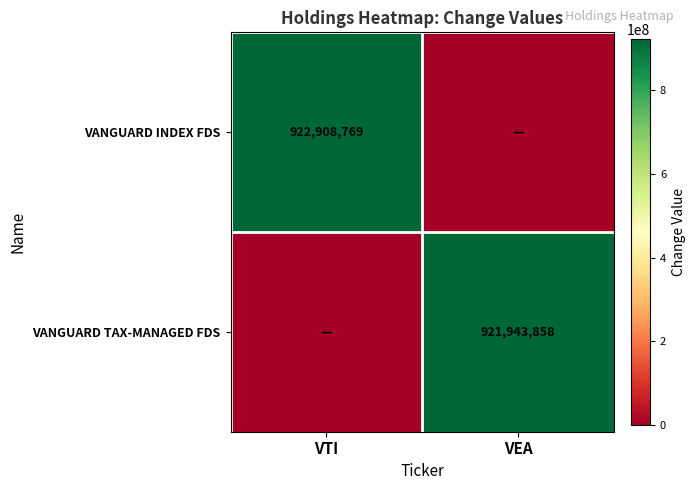

The value of VANGUARD INDEX FDS at VTI is 505599186. True or false?

False